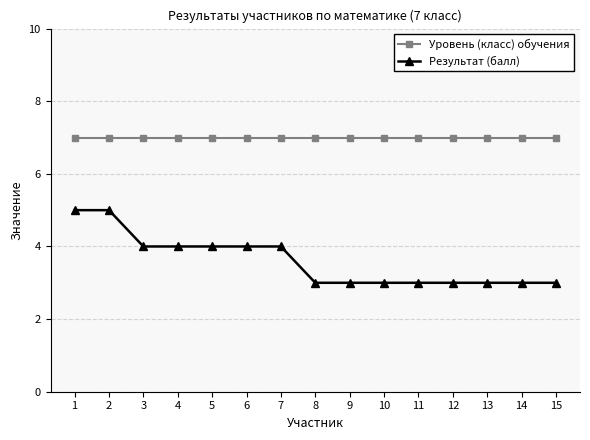

What is the minimum value shown in the chart?

3